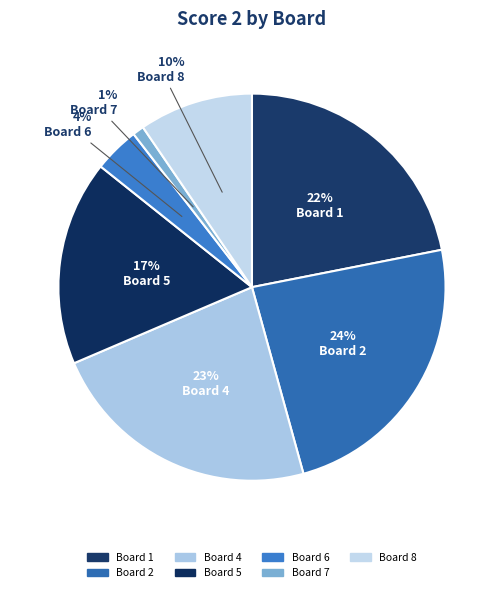

Does any single category account for the majority?

No